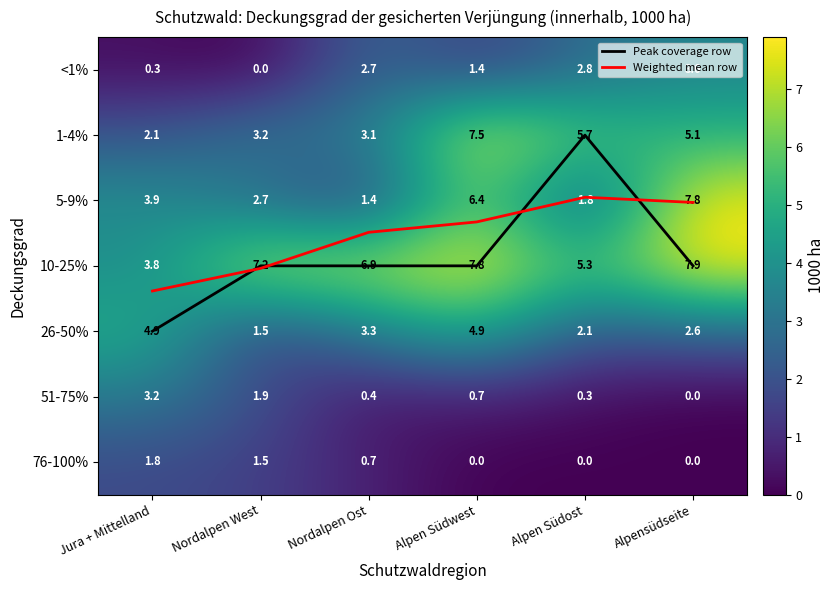

At how many categories does at least one series exceed 2?

6